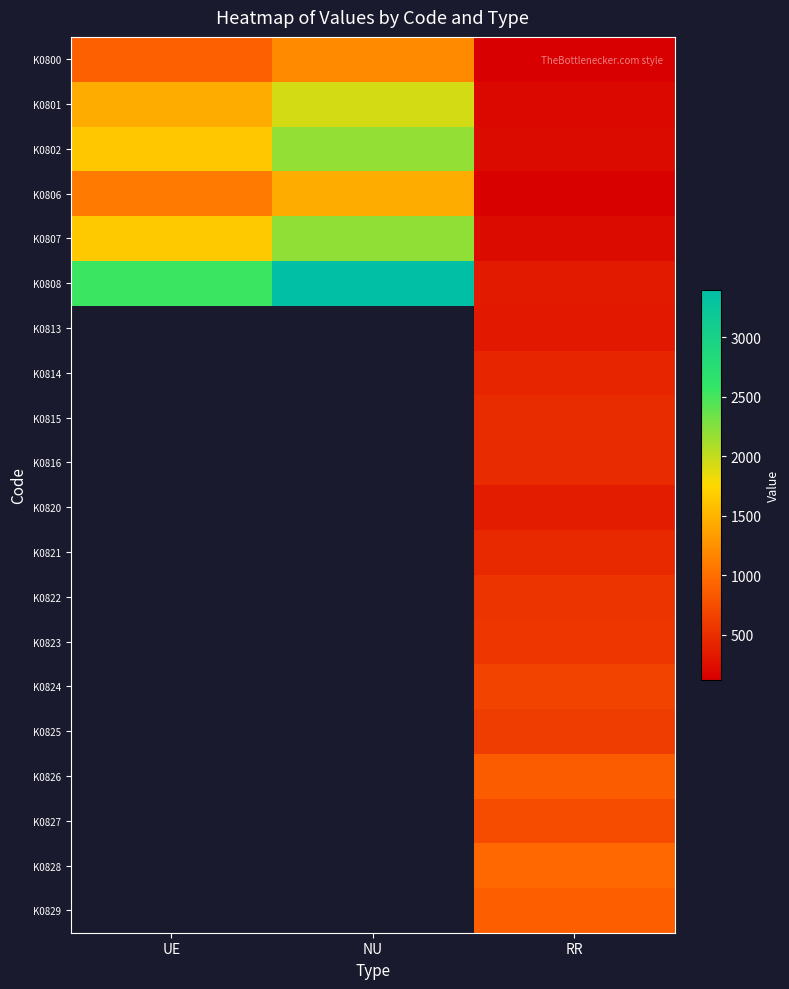

True or false: K0813 has a value of 335.0 at RR.

True